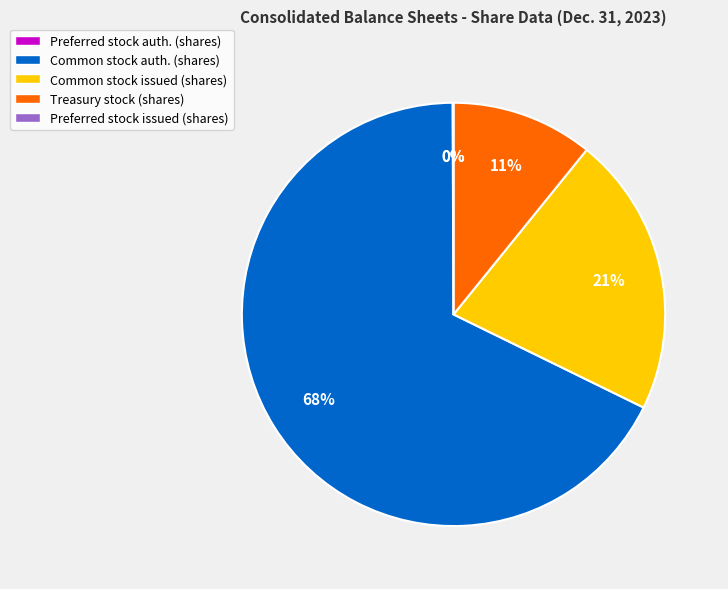

To the nearest percent, what is the difference between the largest and smallest slice percentages?

68%